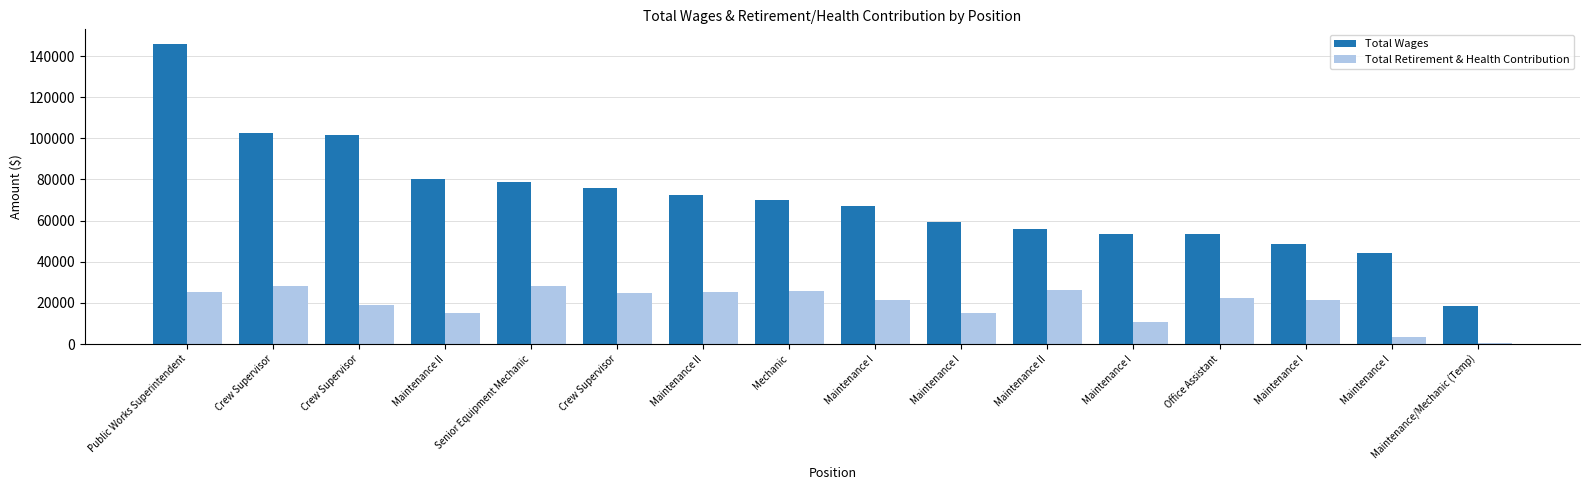

Reading left to right, list all the values displayed in this chart.

Total Wages: Public Works Superintendent=145714	Crew Supervisor=102421	Crew Supervisor=101857	Maintenance II=80239	Senior Equipment Mechanic=78881	Crew Supervisor=75864	Maintenance II=72605	Mechanic=69812	Maintenance I=66981	Maintenance I=59157	Maintenance II=55752	Maintenance I=53532	Office Assistant=53487	Maintenance I=48451	Maintenance I=44074	Maintenance/Mechanic (Temp)=18450
Total Retirement & Health Contribution: Public Works Superintendent=25051	Crew Supervisor=28406	Crew Supervisor=18740	Maintenance II=14899	Senior Equipment Mechanic=28406	Crew Supervisor=24690	Maintenance II=25430	Mechanic=25760	Maintenance I=21496	Maintenance I=15221	Maintenance II=26300	Maintenance I=10649	Office Assistant=22365	Maintenance I=21181	Maintenance I=3393	Maintenance/Mechanic (Temp)=282